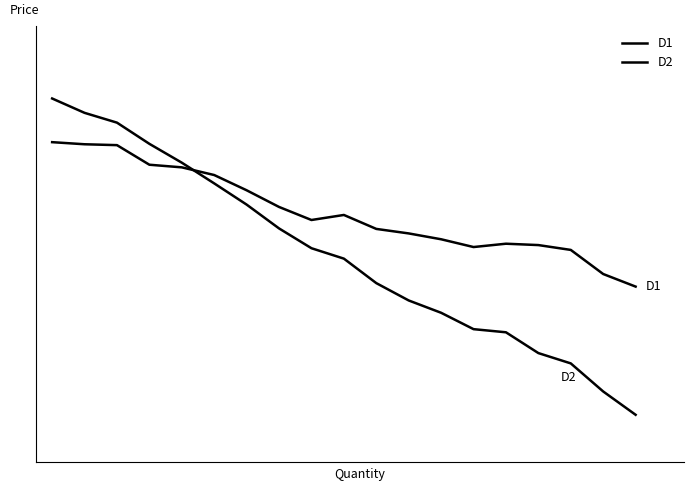

Does the chart display data point markers on the line(s)?

No